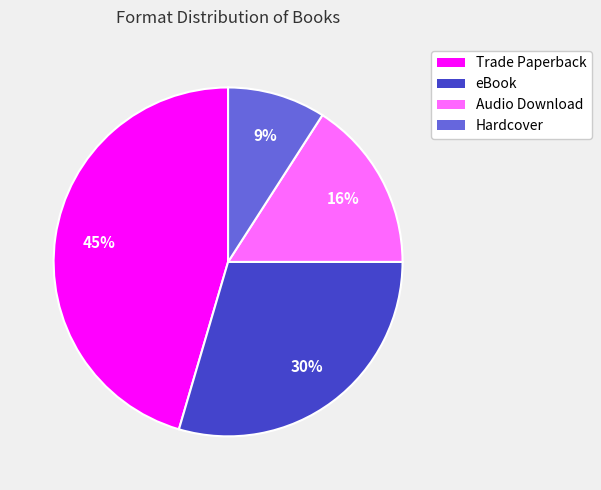

True or false: Trade Paperback accounts for 45% of the total.

True